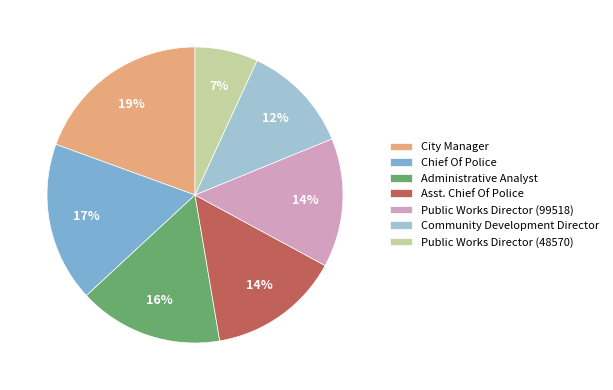

To the nearest percent, what is the difference between the Community Development Director and Public Works Director (99518) slice percentages?

2%